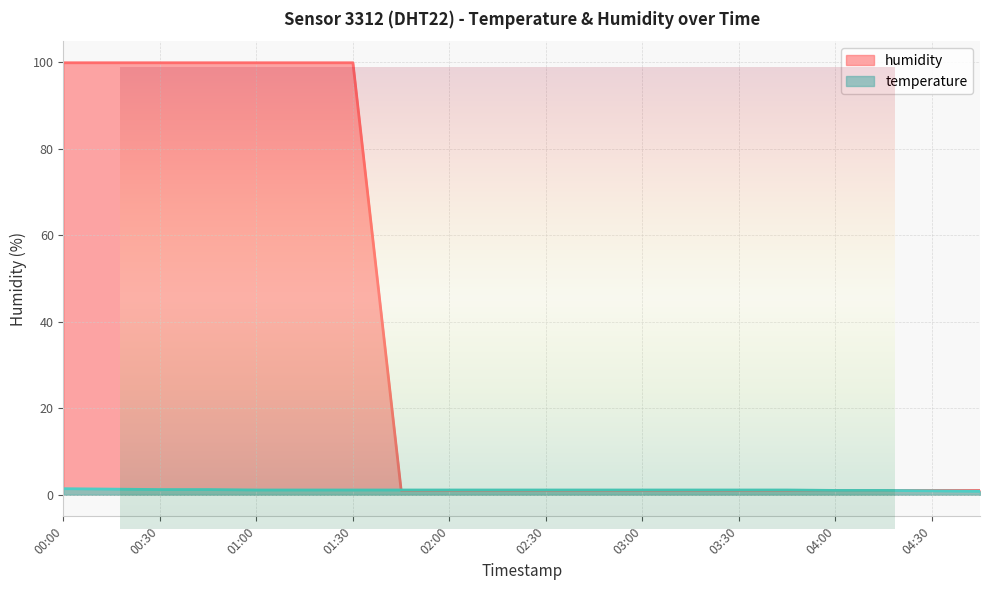

What is the sum of the values at 02:15 and 04:45?

2.0